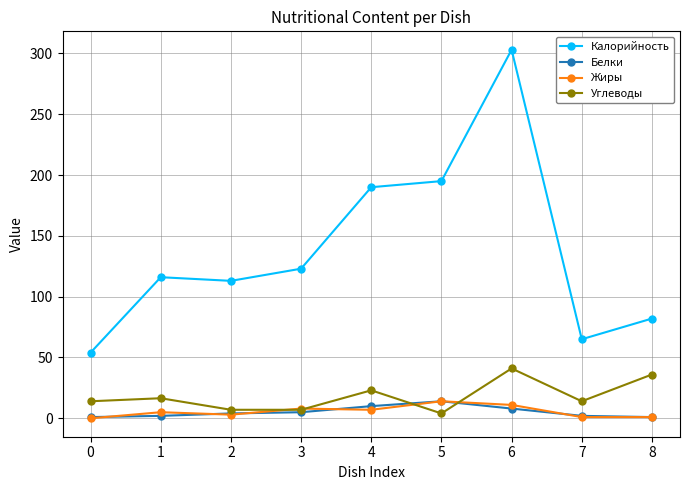

At which category is the sum across all series the highest?

6